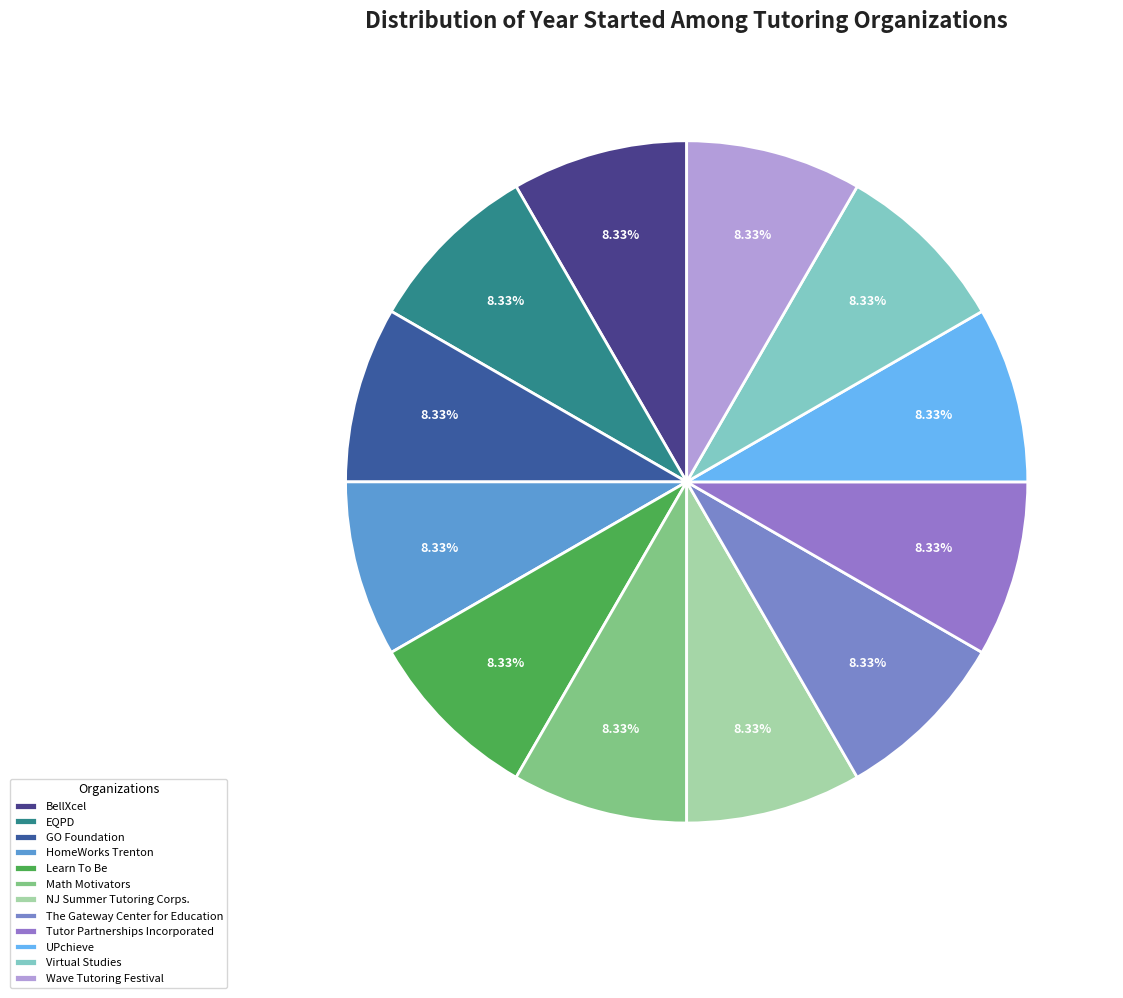

To the nearest percent, what portion does GO Foundation represent?

8%